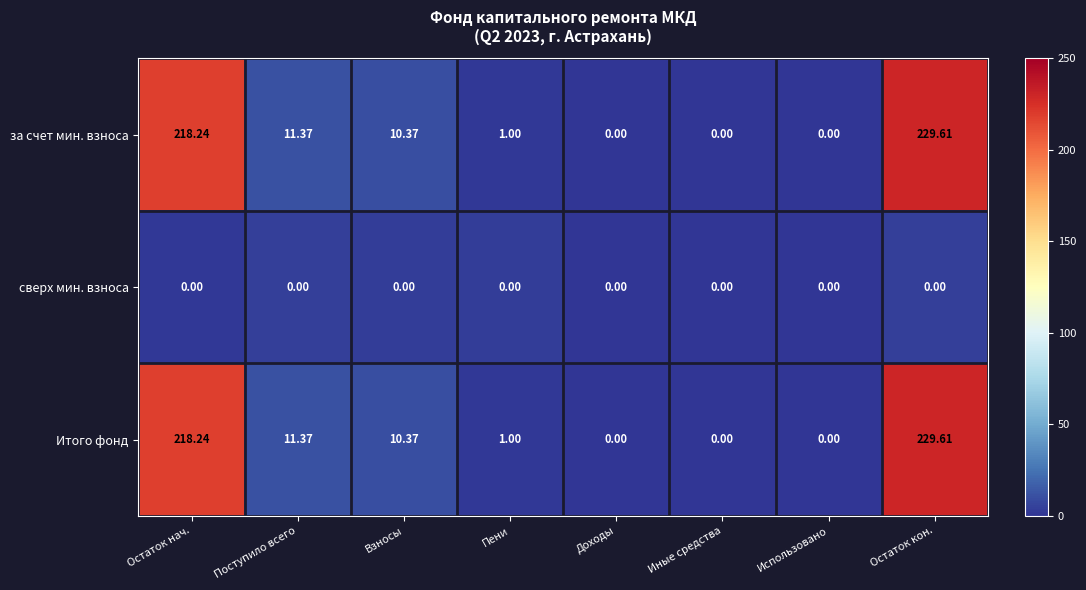

At which category does the chart reach its peak across all series?

Остаток кон.